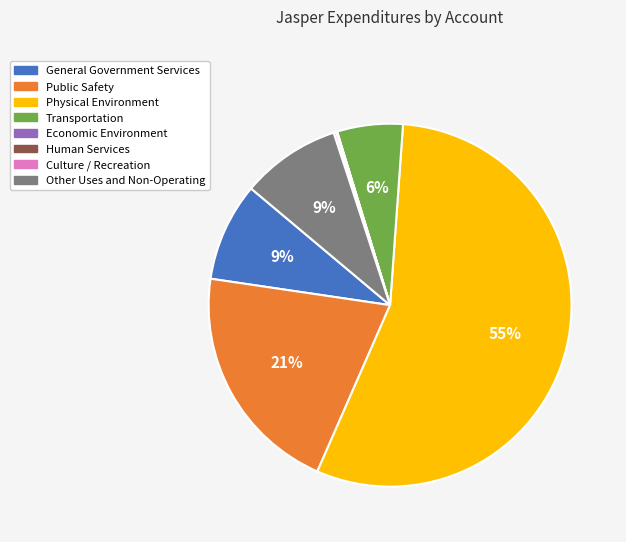

To the nearest percent, what is the average slice percentage?

12%